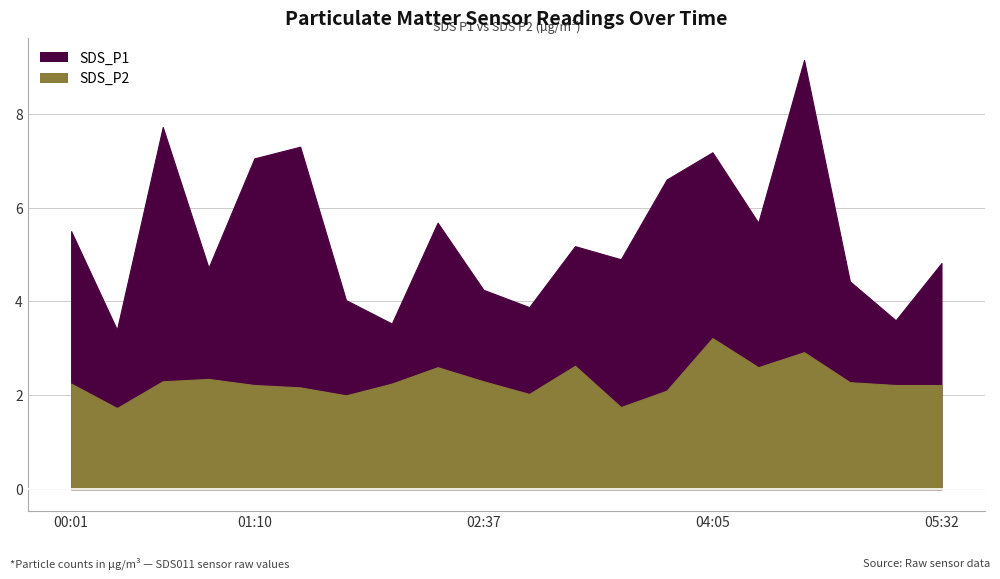

True or false: SDS_P1 and SDS_P2 intersect in this chart.

False